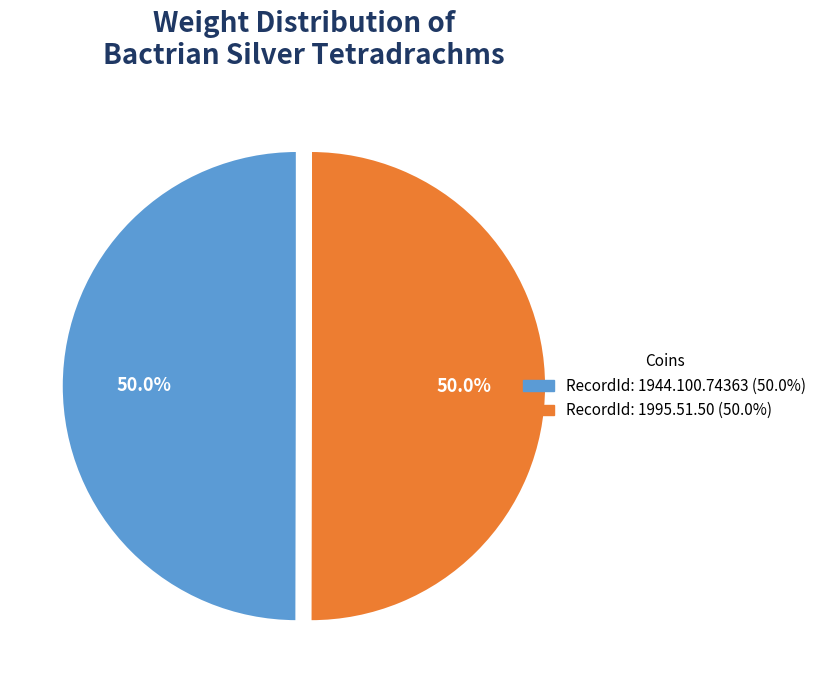

Count the number of slices in the pie.

2